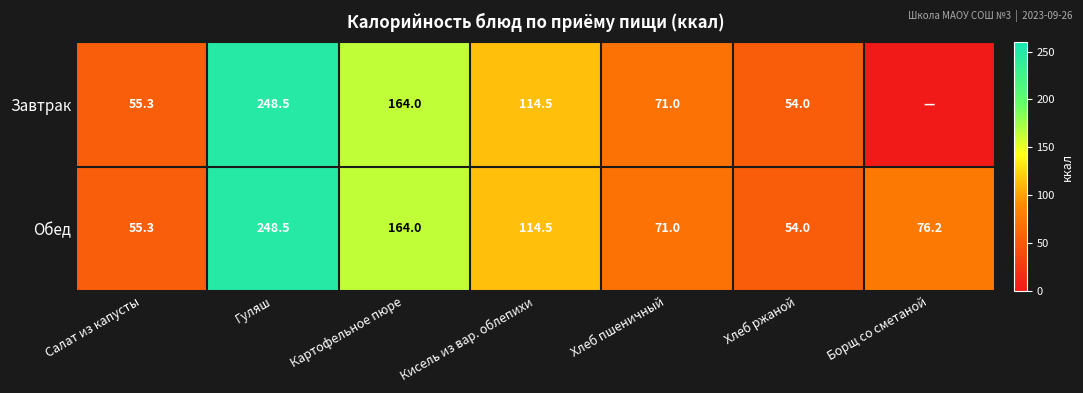

What is the maximum value for Обед?

248.5